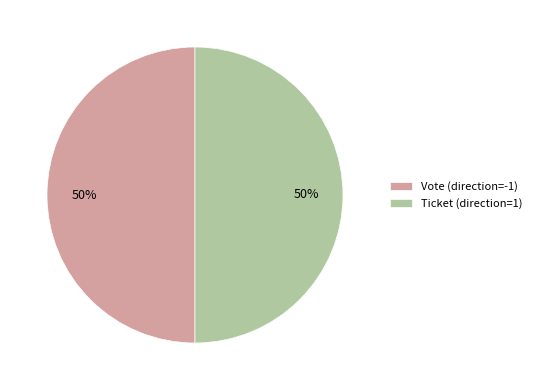

To the nearest percent, what is the difference between the largest and smallest slice percentages?

0%